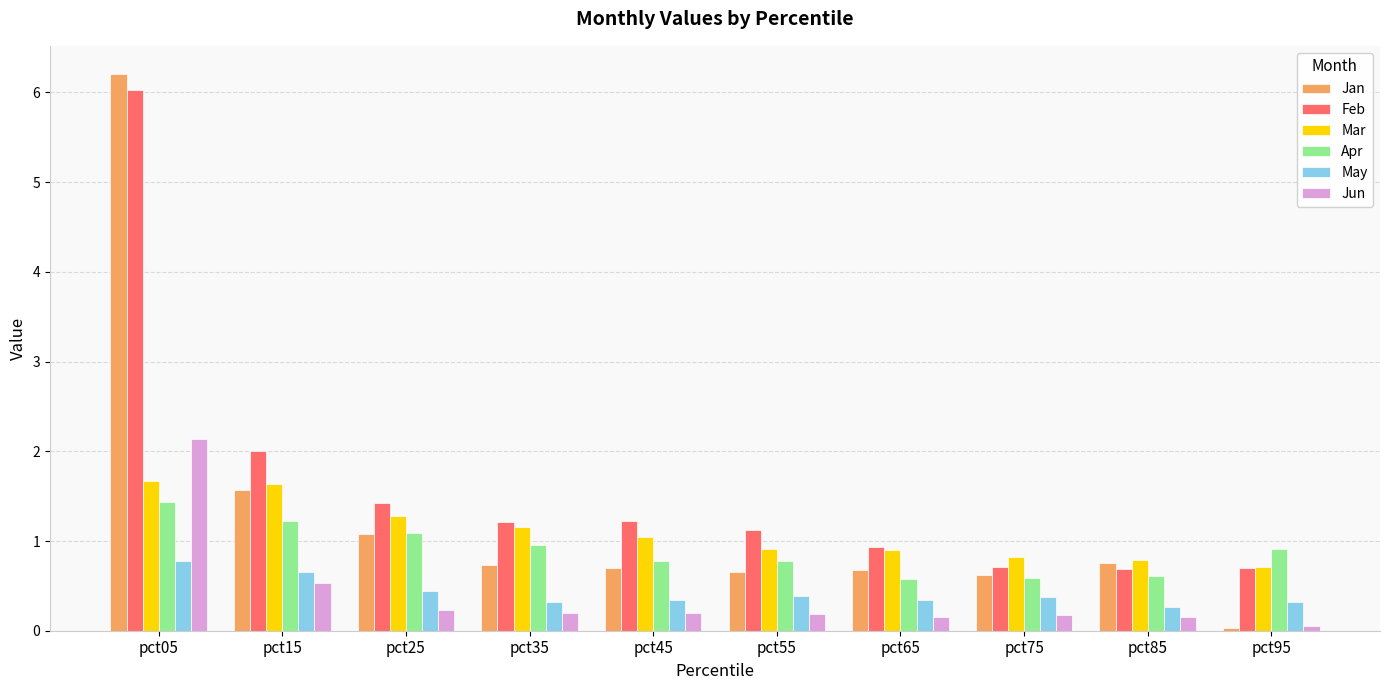

What is the approximate value of Jan at pct35?

0.7